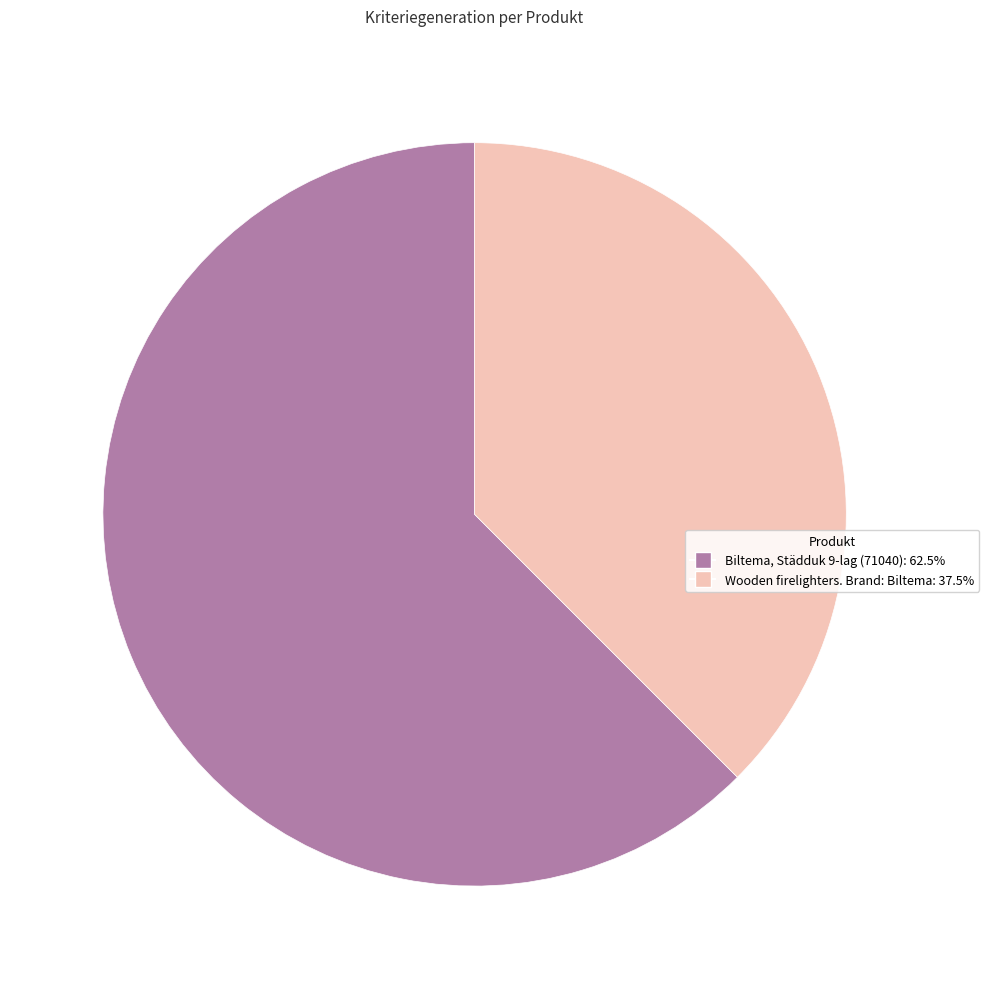

Do Wooden firelighters. Brand: Biltema and Biltema, Städduk 9-lag (71040) together represent more than half of the pie?

Yes